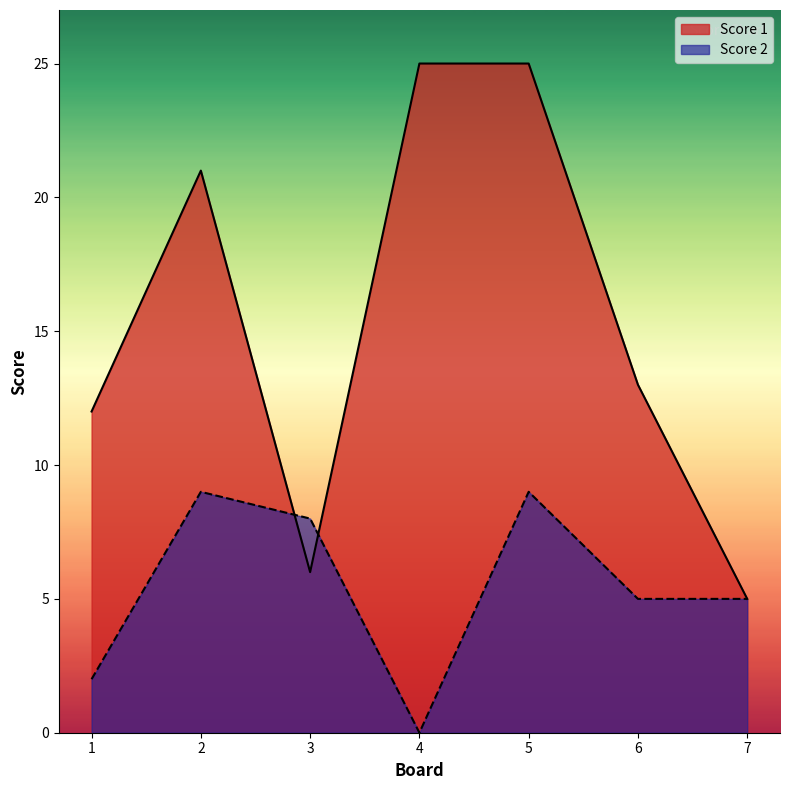

Count the Score 2 values in the range 2 to 9.

6